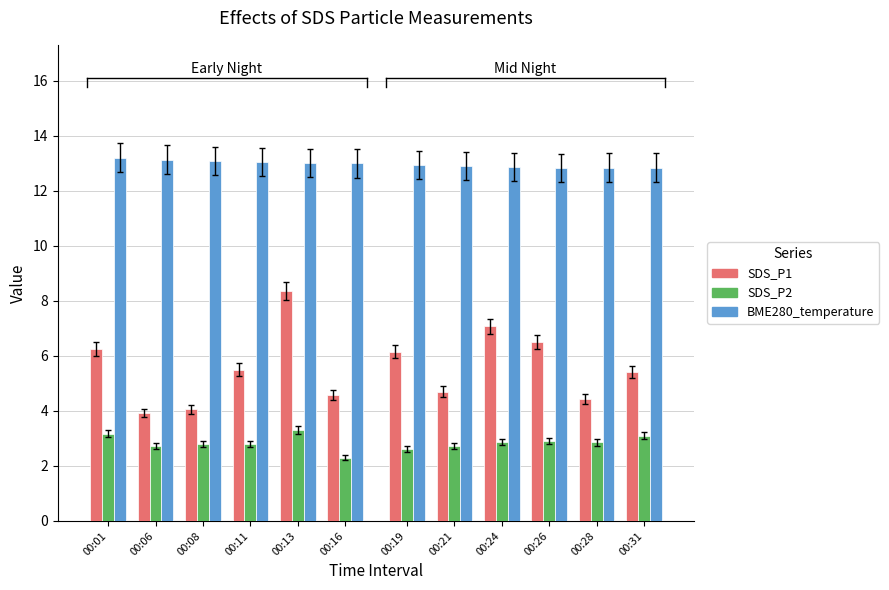

What is the total value across all series at 00:28?

20.1